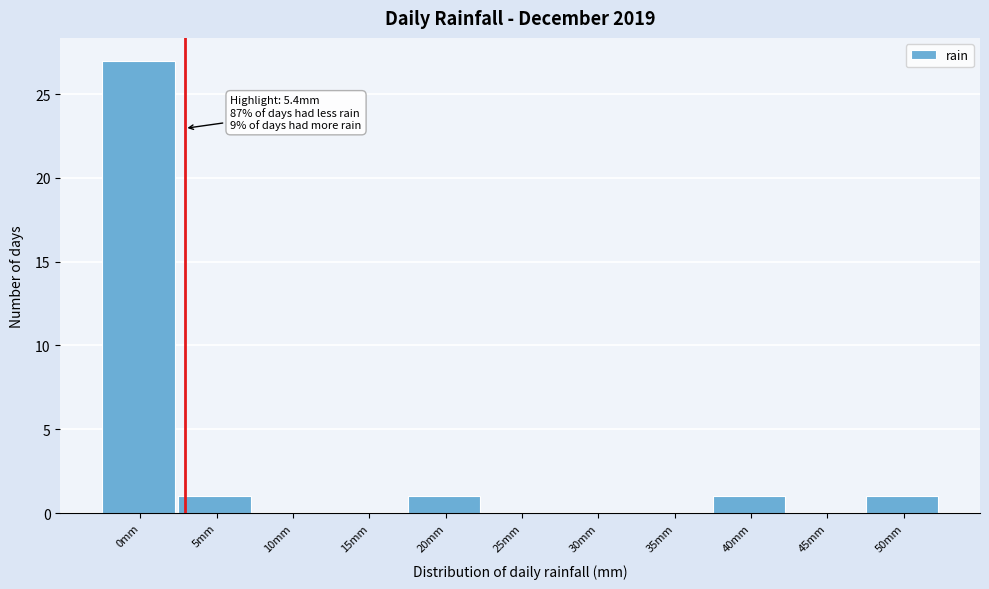

Reading left to right, list all the values displayed in this chart.

0mm=27	5mm=1	10mm=0	15mm=0	20mm=1	25mm=0	30mm=0	35mm=0	40mm=1	45mm=0	50mm=1